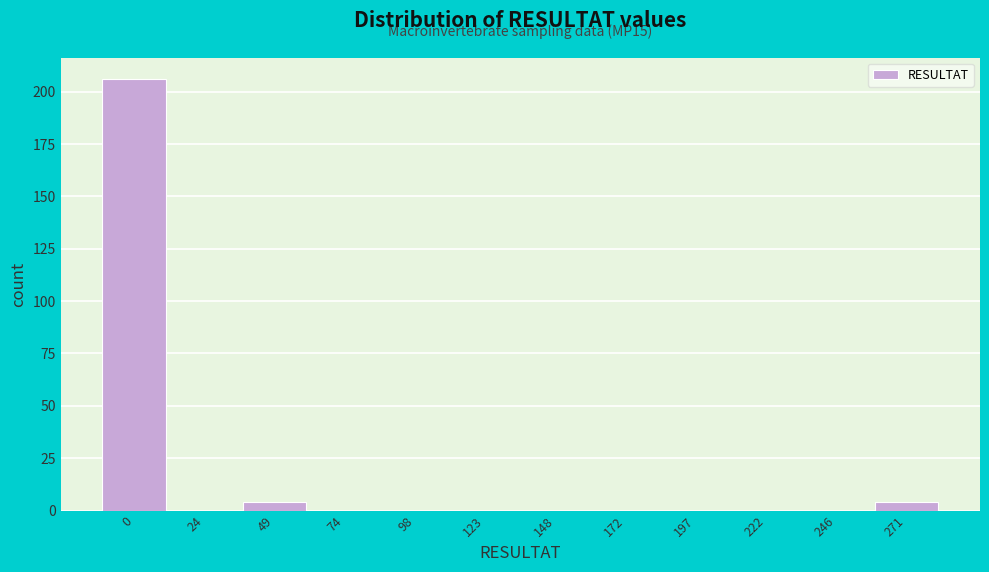

Reading left to right, list all the values displayed in this chart.

0=206	24=0	49=4	74=0	98=0	123=0	148=0	172=0	197=0	222=0	246=0	271=4